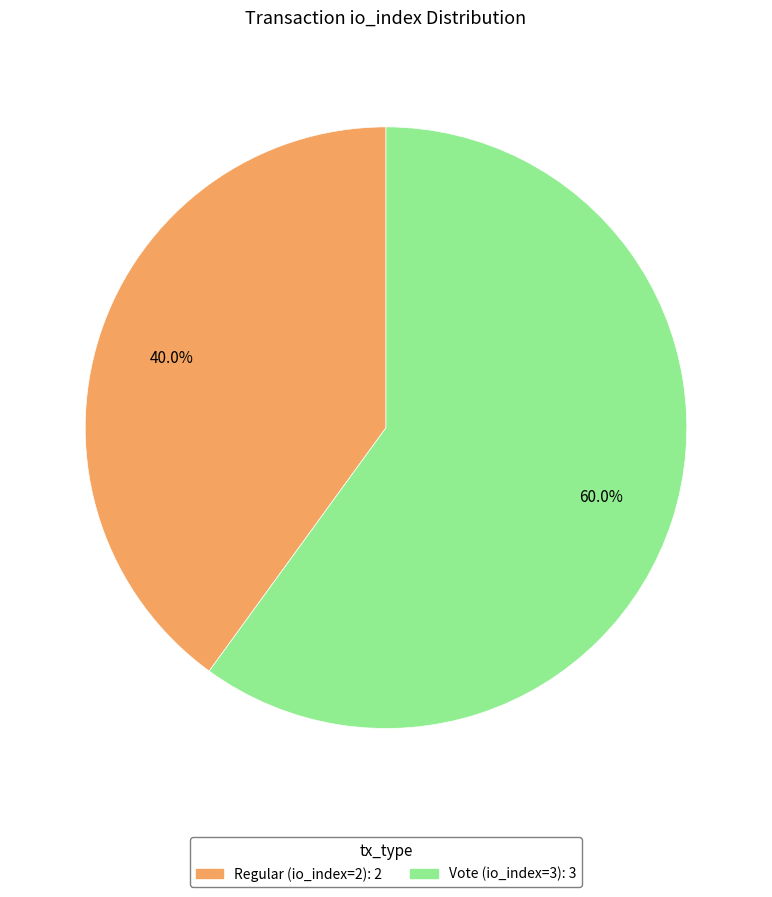

Which category has the biggest portion of the pie?

Vote (io_index=3)